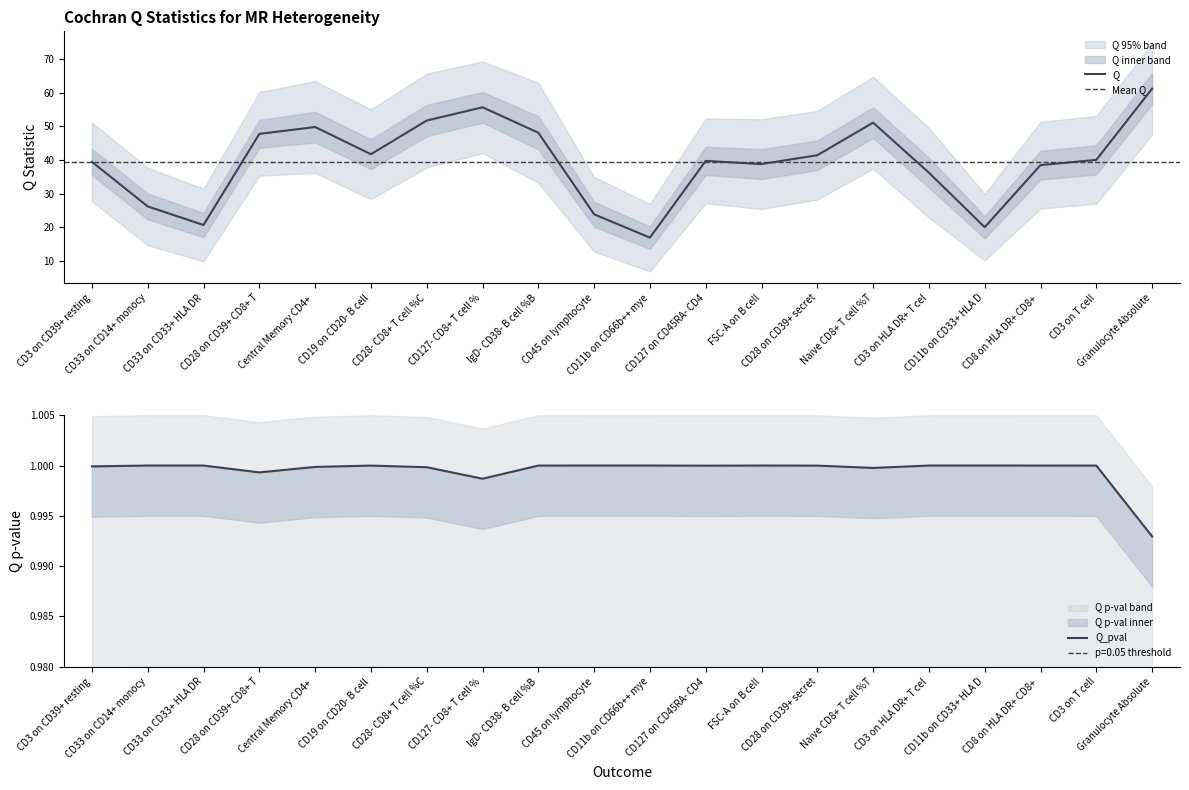

What is the highest value of the Q series?

61.2